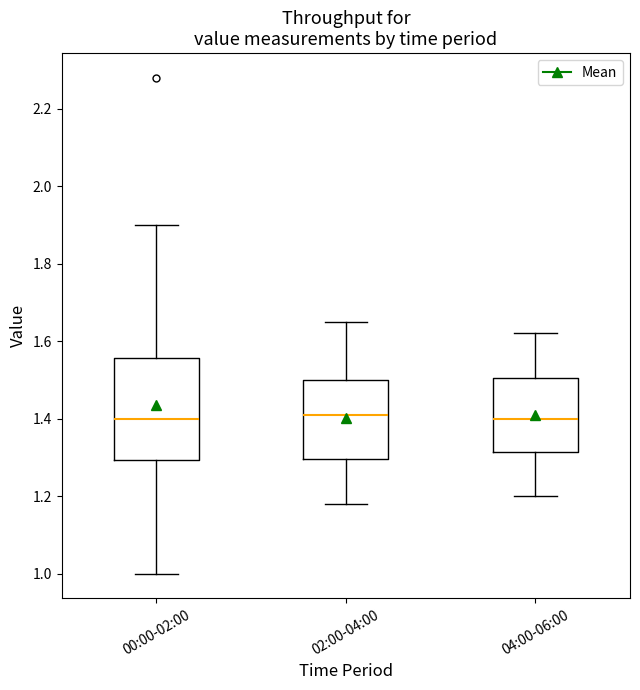

Where does the lower whisker of the box for 04:00-06:00 end on the y-axis? The values are not printed on the chart, so give them approximately, as read against the axis.

1.20